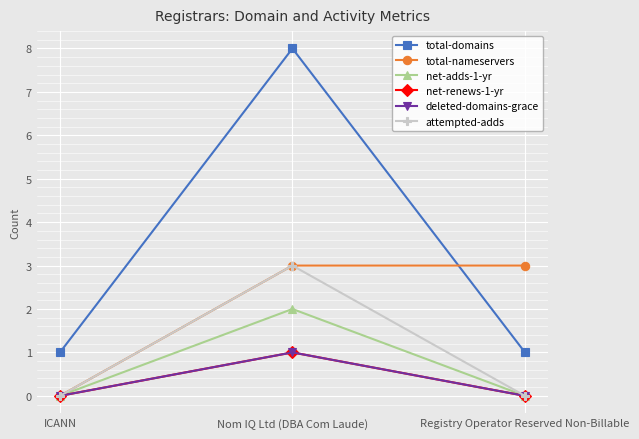

At which category is the sum across all series the highest?

Nom IQ Ltd (DBA Com Laude)